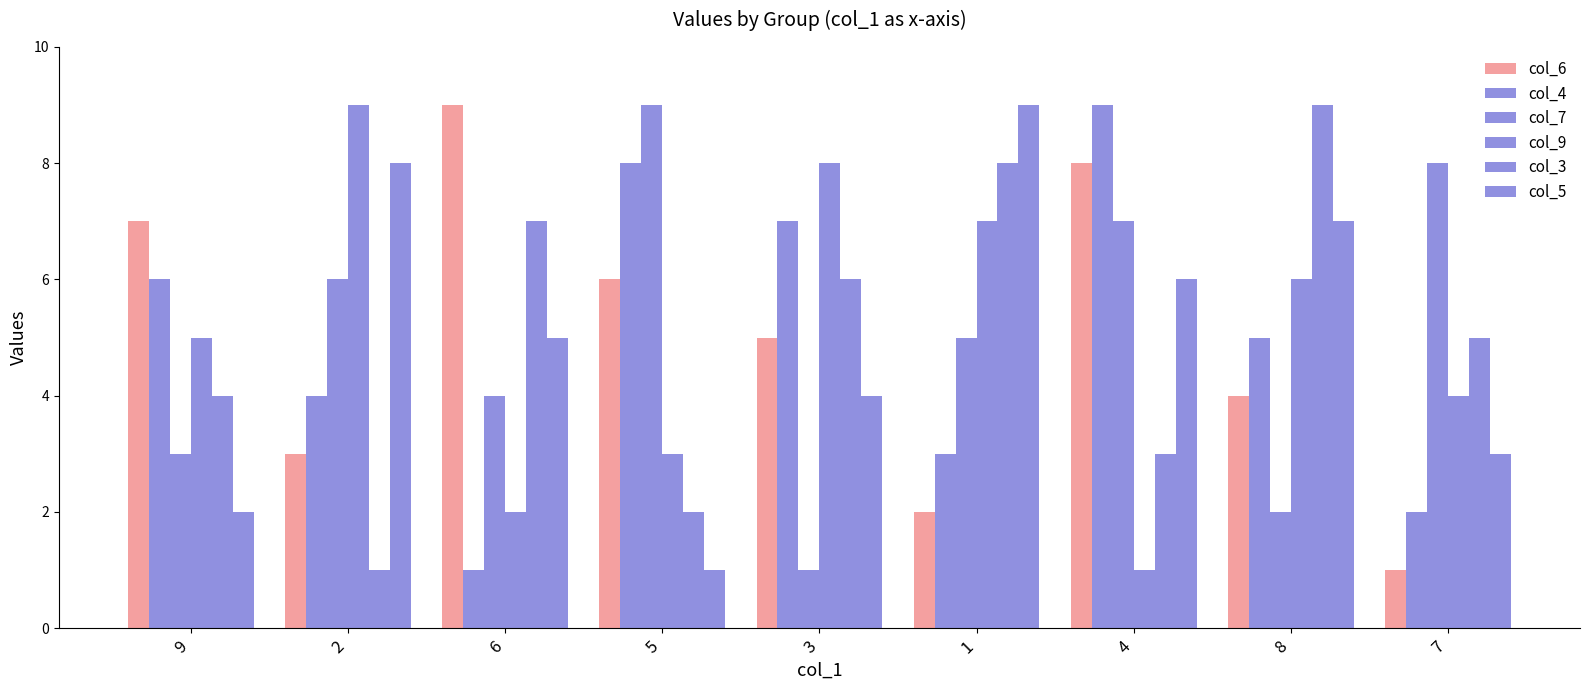

What is the maximum value for col_9?

9